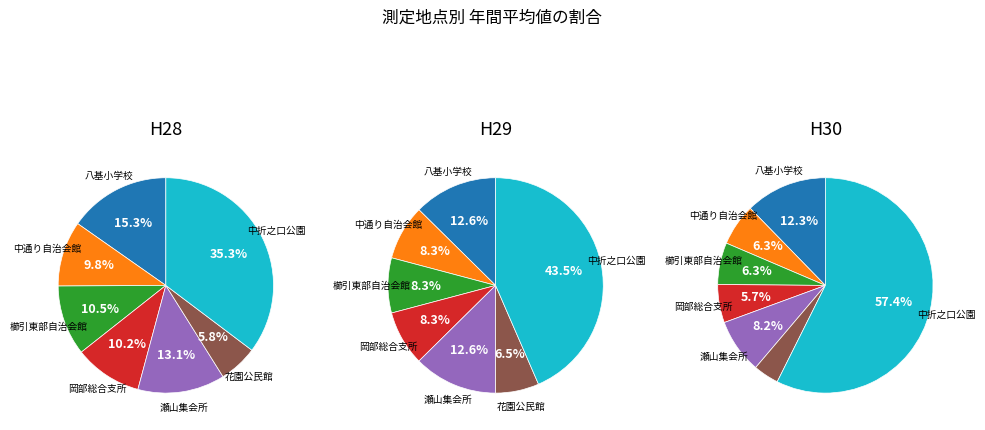

Rank the categories by value from lowest to highest.

花園公民館, 中通り自治会館, 岡部総合支所, 櫛引東部自治会館, 瀬山集会所, 八基小学校, 中折之口公園